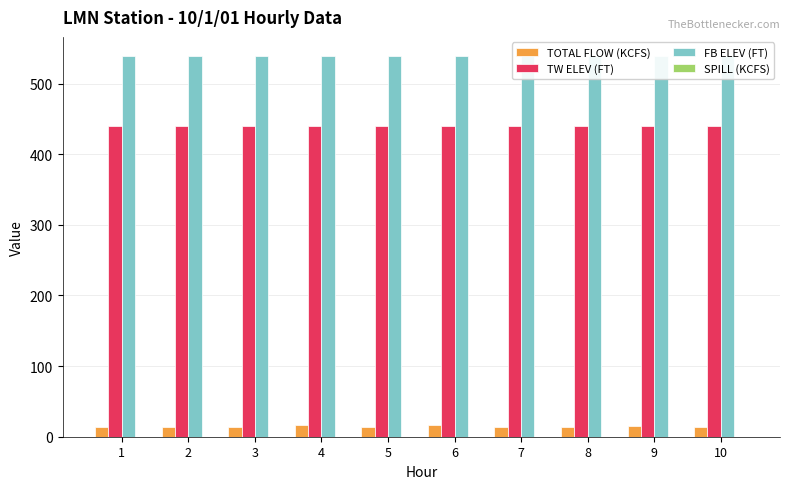

Does the chart contain stacked bars?

No